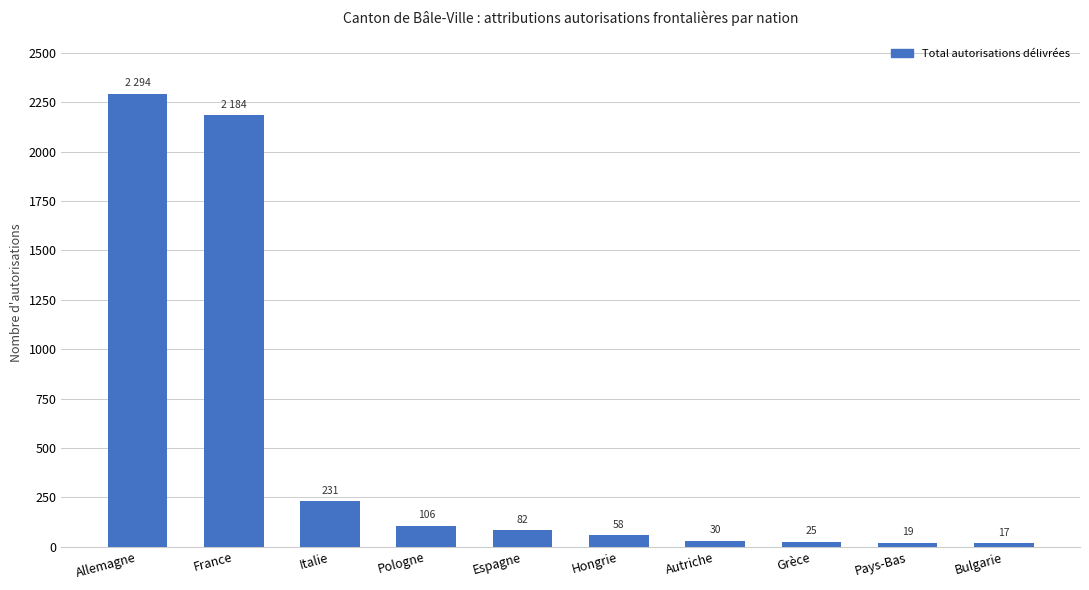

Reading left to right, extract all data points from this chart.

Allemagne=2294	France=2184	Italie=231	Pologne=106	Espagne=82	Hongrie=58	Autriche=30	Grèce=25	Pays-Bas=19	Bulgarie=17